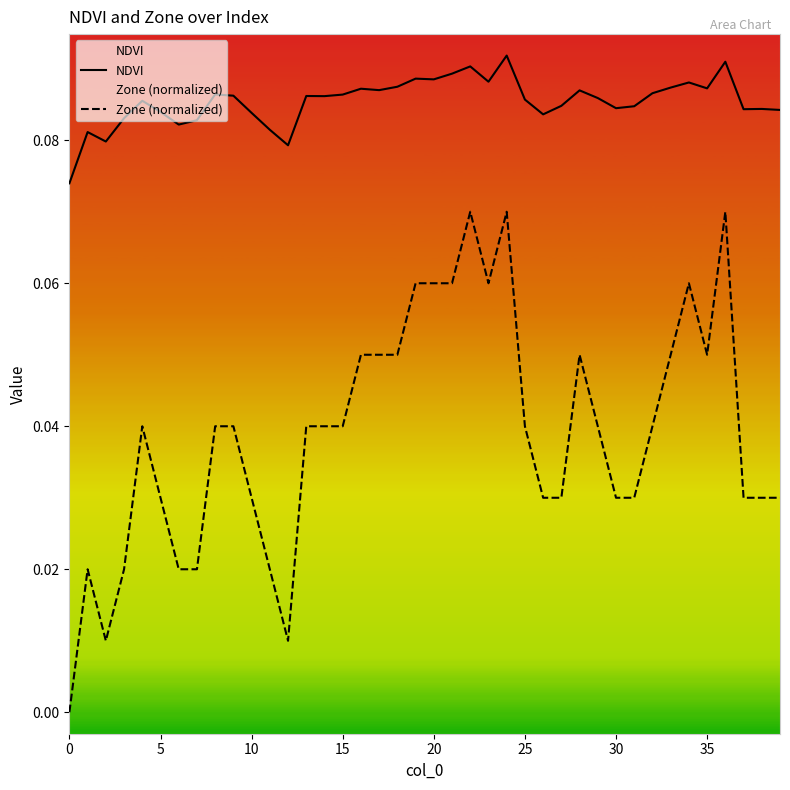

Which series has the largest total across all categories?

NDVI